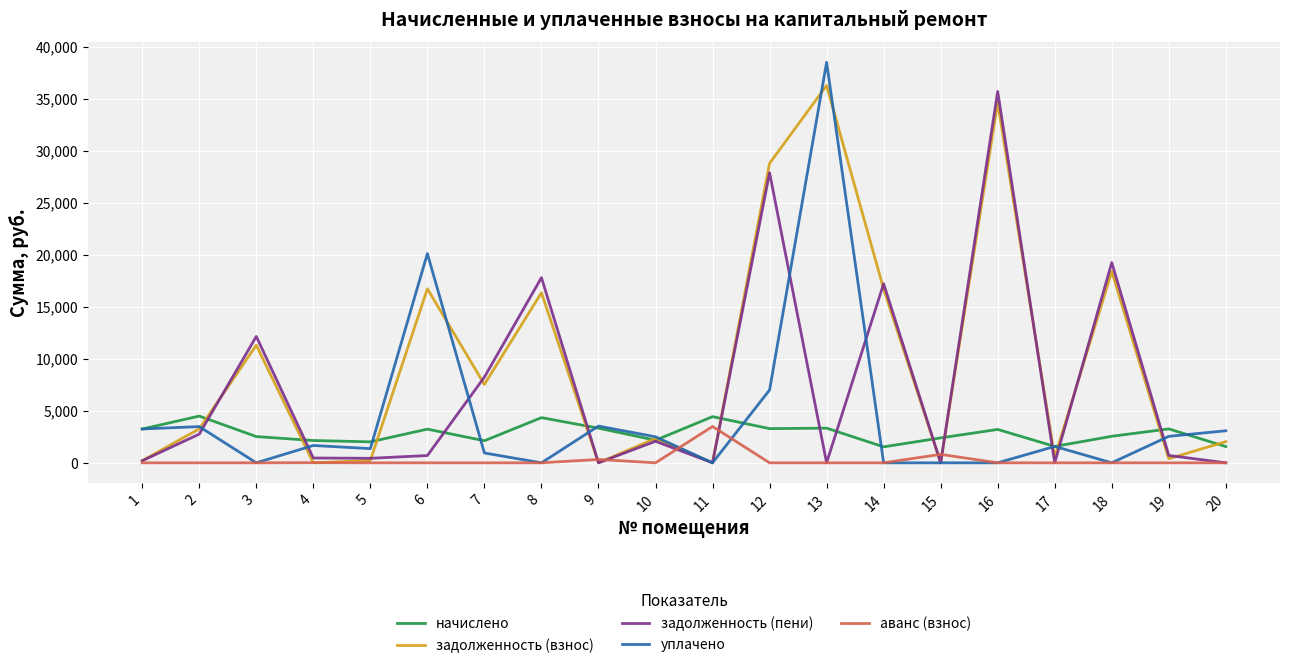

What is the maximum value for задолженность (пени)?

35697.7